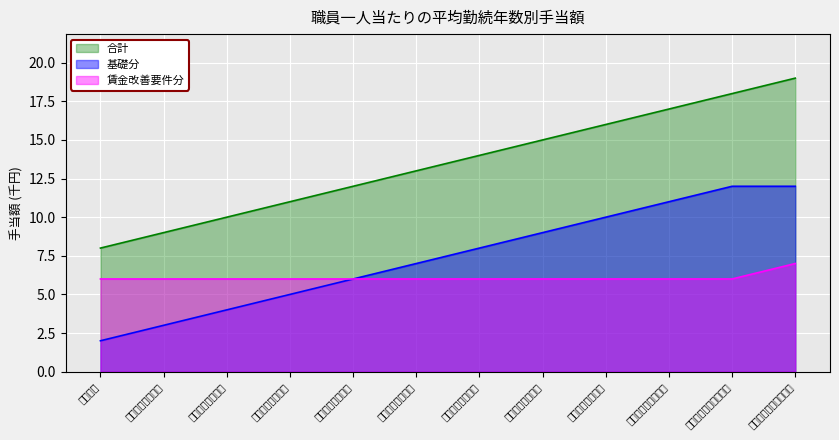

Is it true that 合計 equals 16 at ８年以上９年未満?

True